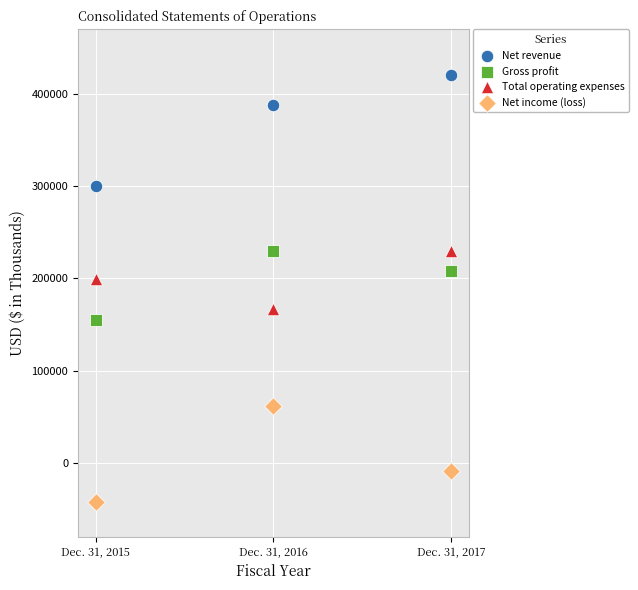

In the Net revenue series, what Y value is closest to 360339?

387832